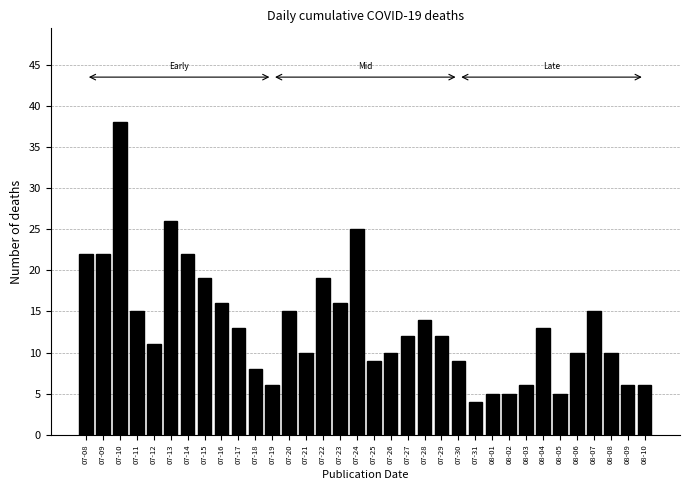

What is the label of the 29th bar from the right?

07-13